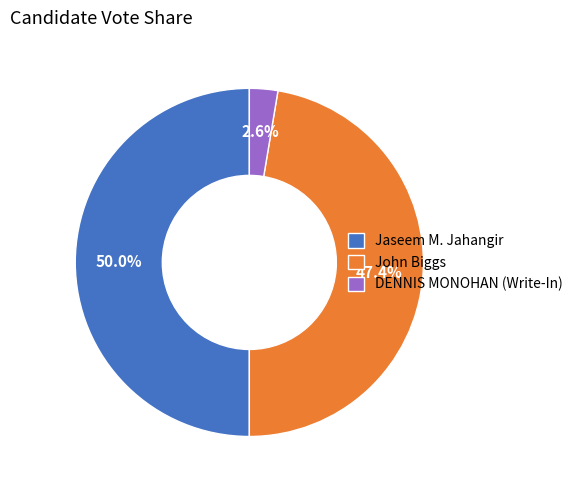

What is the largest slice in the pie chart?

Jaseem M. Jahangir